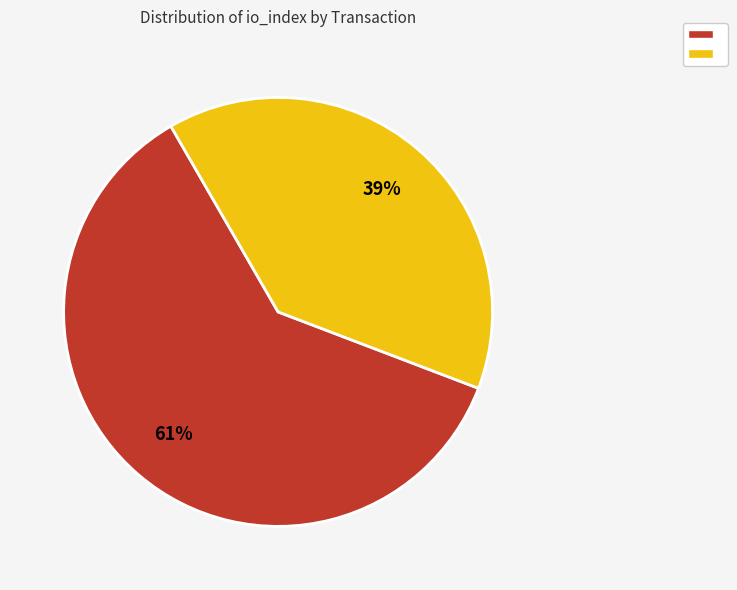

To the nearest percent, what is the difference between the largest and smallest slice percentages?

22%